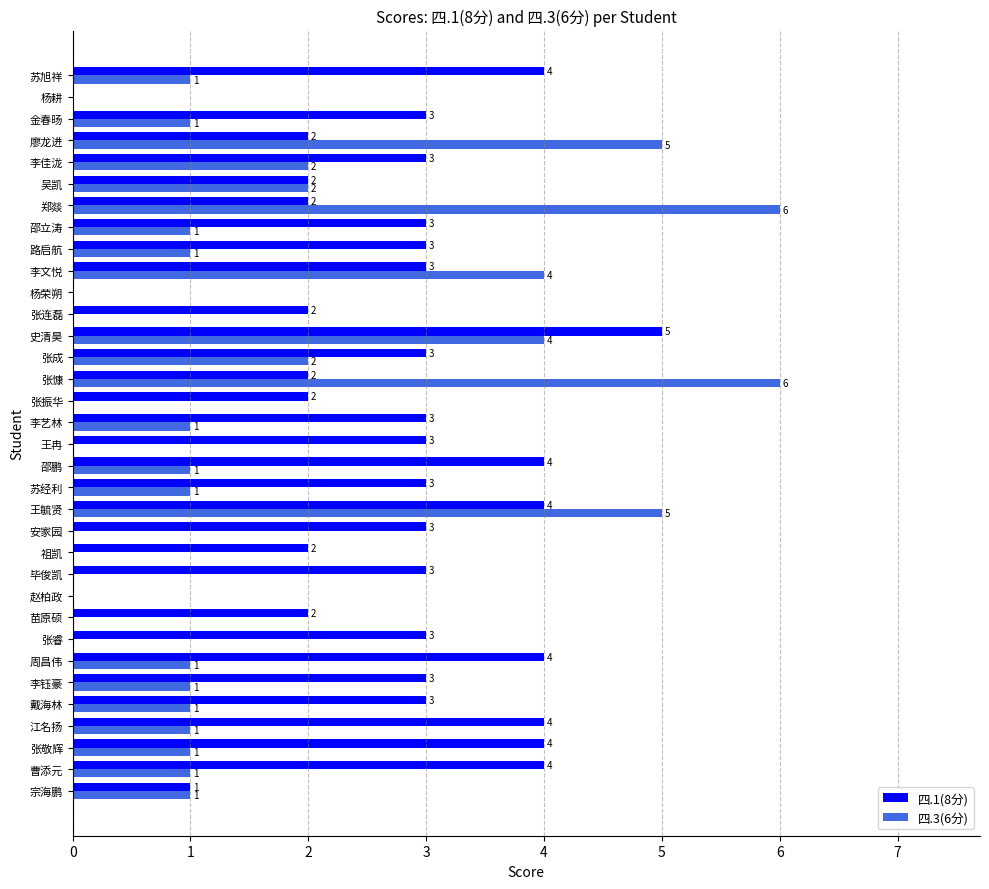

The value of 四.1(8分) at 郑燚 is 3. True or false?

False